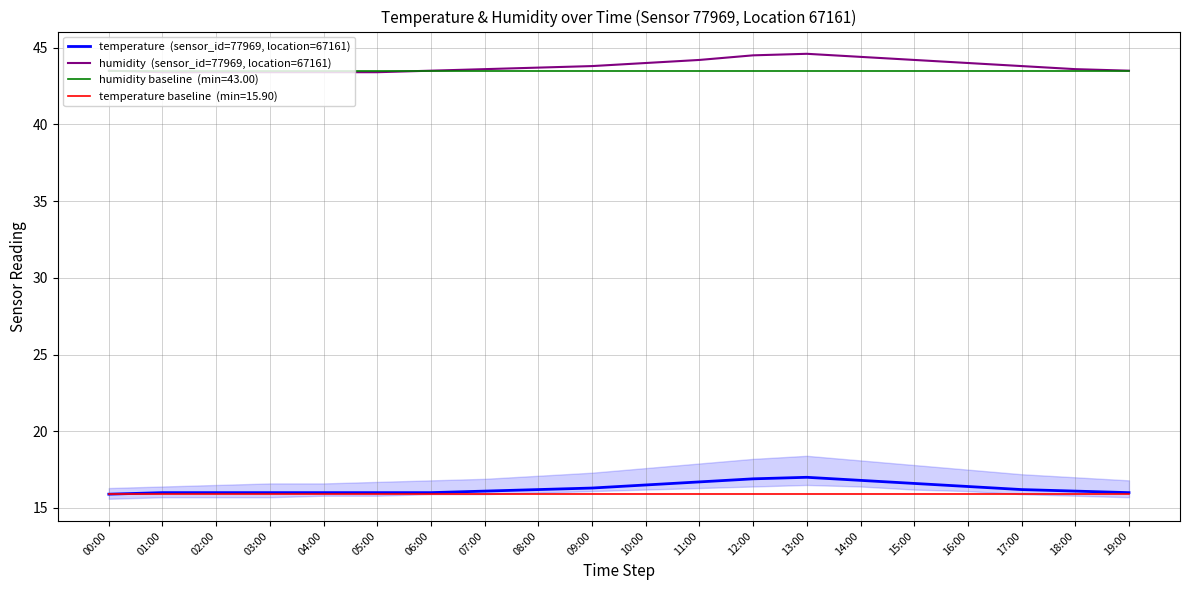

What is the total value across all series at 04:00?

59.4